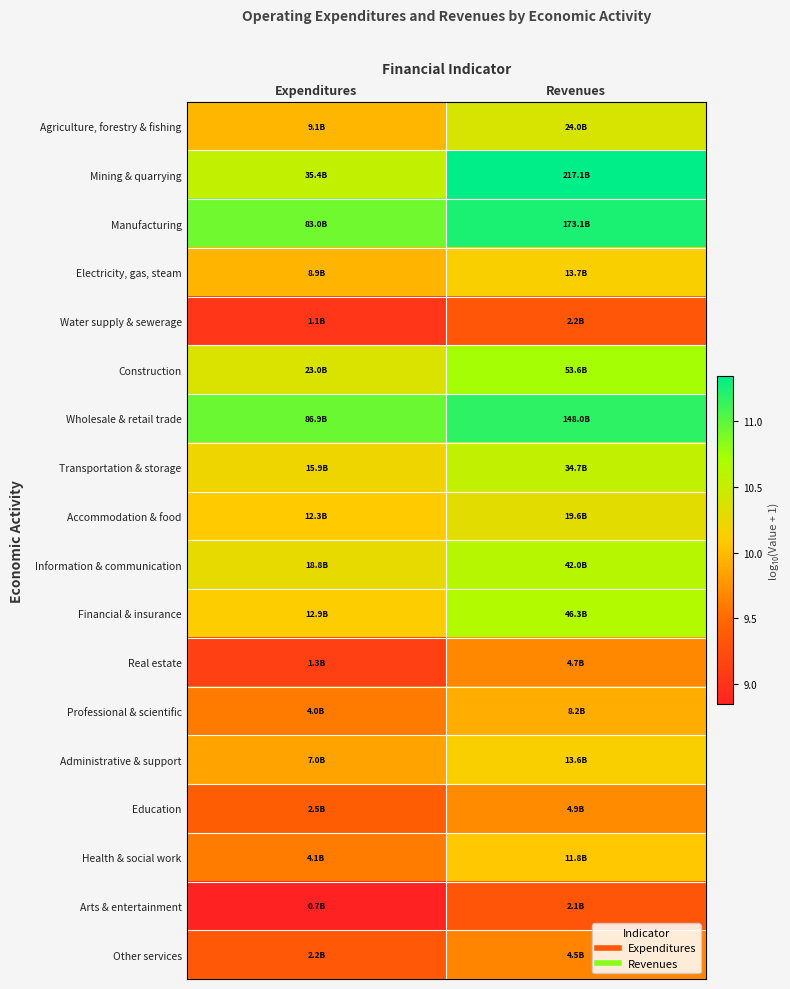

What is the difference between the highest and lowest values at Revenues?

2.0